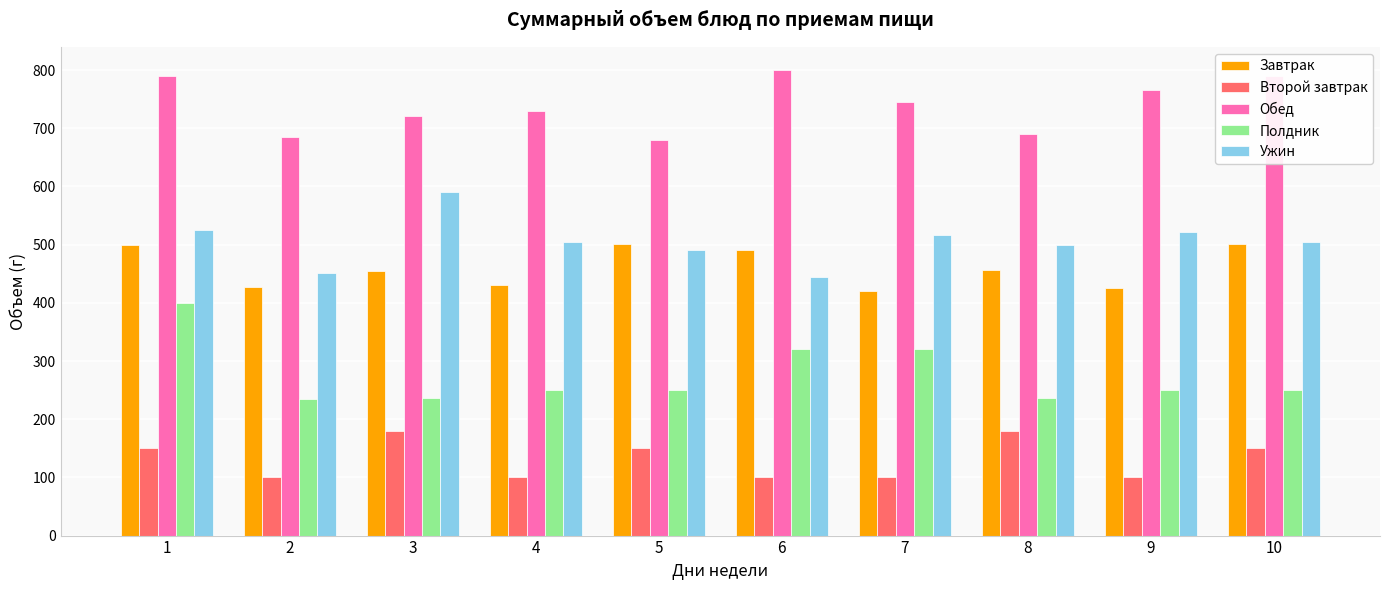

What is the lowest value of the Обед series?

680.0